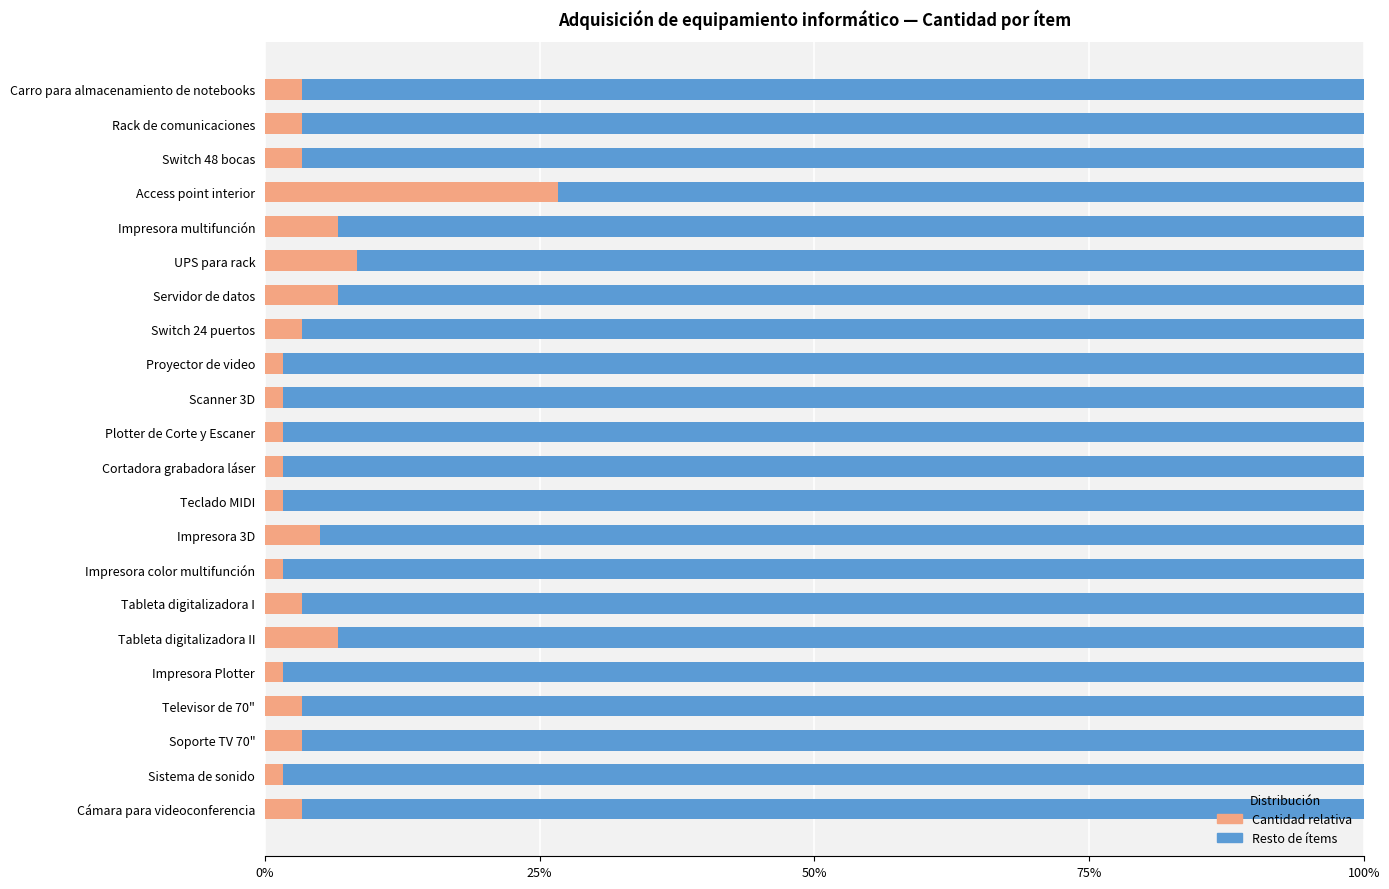

What is the total value across all series at Soporte TV 70"?

100.0